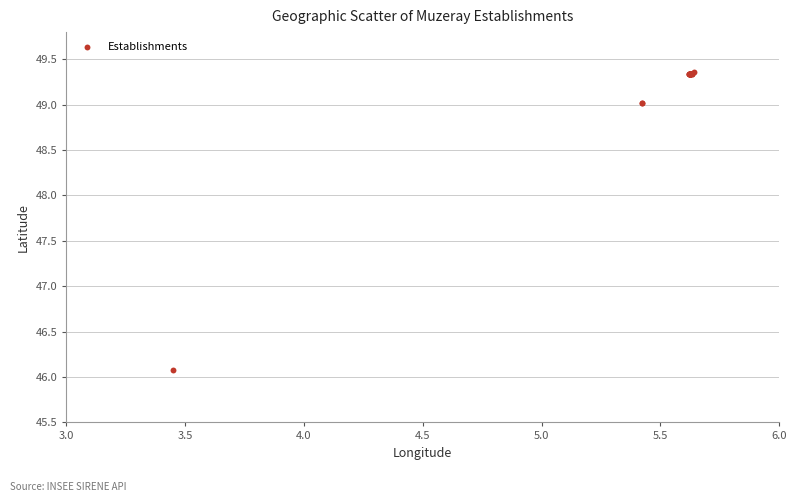

What Y value in the scatter plot is closest to 47?

46.1